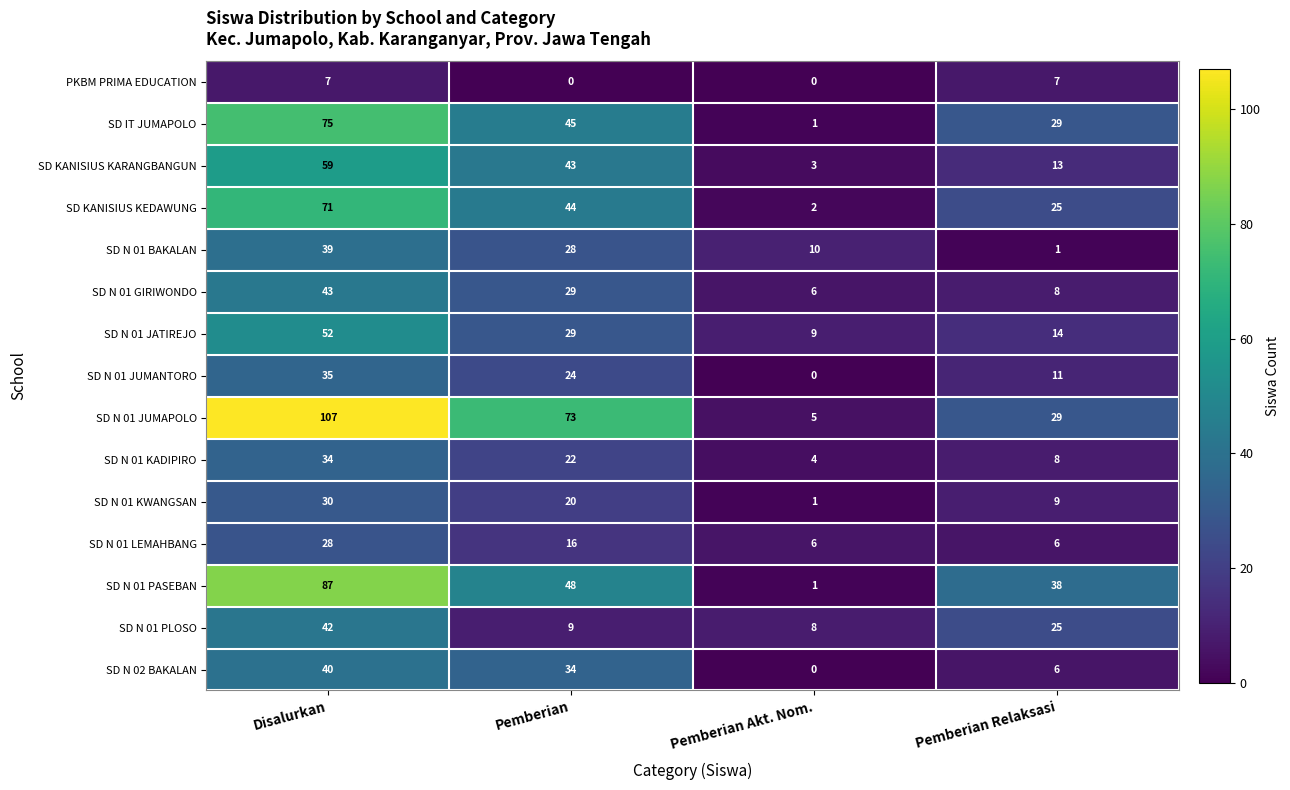

What is the difference between the SD N 01 JUMANTORO values at Pemberian Akt. Nom. and Disalurkan?

35